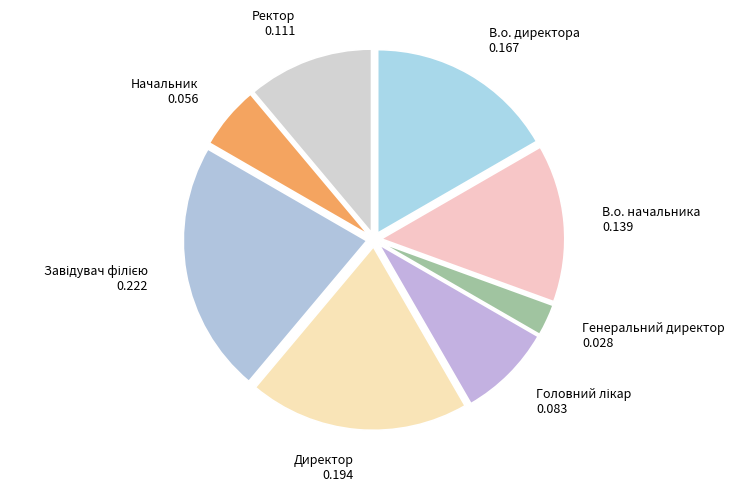

The Начальник slice represents 12% of the pie. True or false?

False